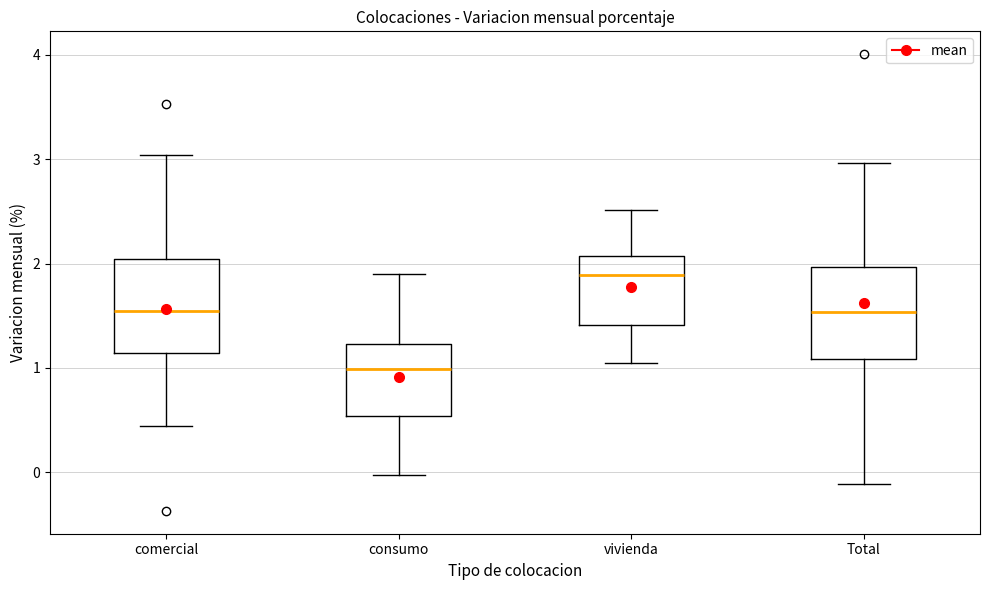

Reading left to right, transcribe this box plot: for each box, give where its median line is, the range the box spans, and where its two whiskers end, as read against the y-axis. The values are not printed on the chart, so give them approximately, as read against the axis.

comercial: median 1.5, box 1.1 to 2.0, whiskers 0.4 to 3.0
consumo: median 1.0, box 0.5 to 1.2, whiskers 0.0 to 1.9
vivienda: median 1.9, box 1.4 to 2.1, whiskers 1.0 to 2.5
Total: median 1.5, box 1.1 to 2.0, whiskers -0.1 to 3.0